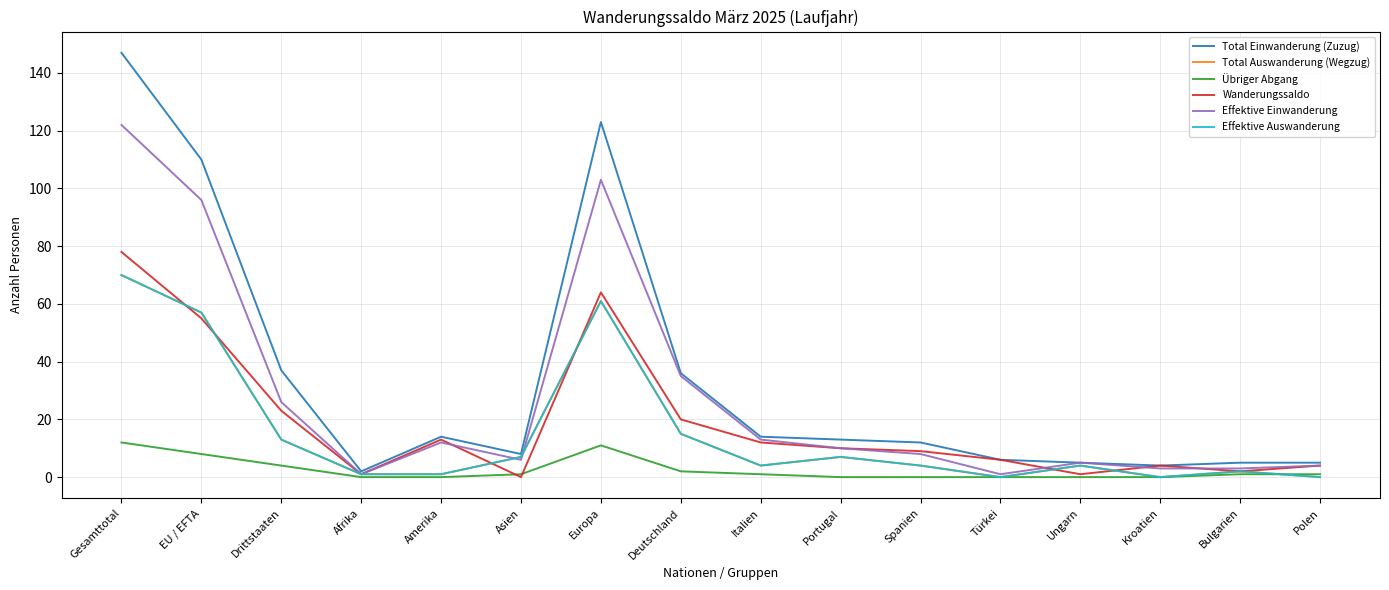

The Effektive Auswanderung series shows 70 at Gesamttotal. True or false?

True